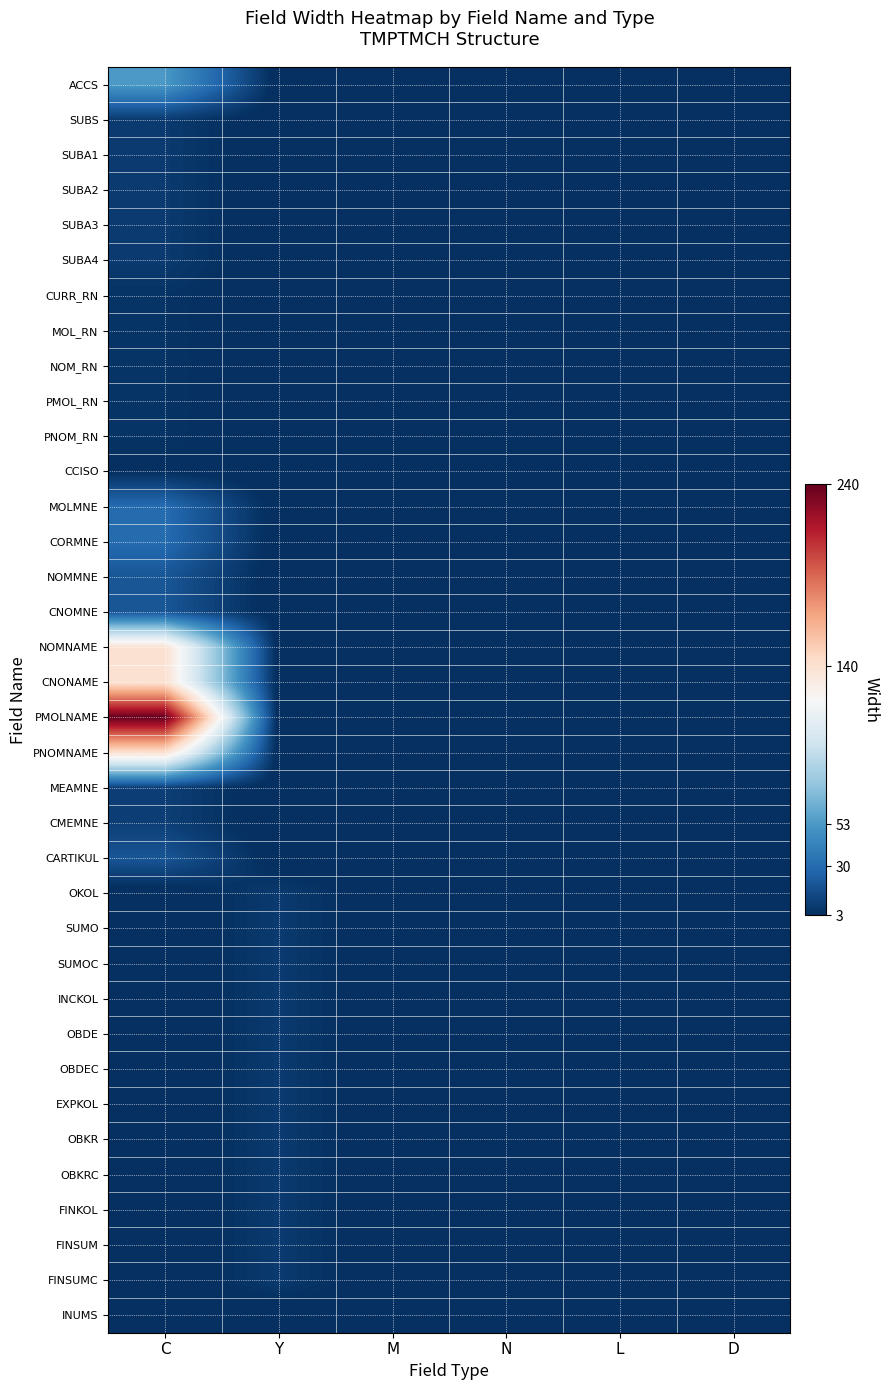

At which category is the sum across all series the highest?

C